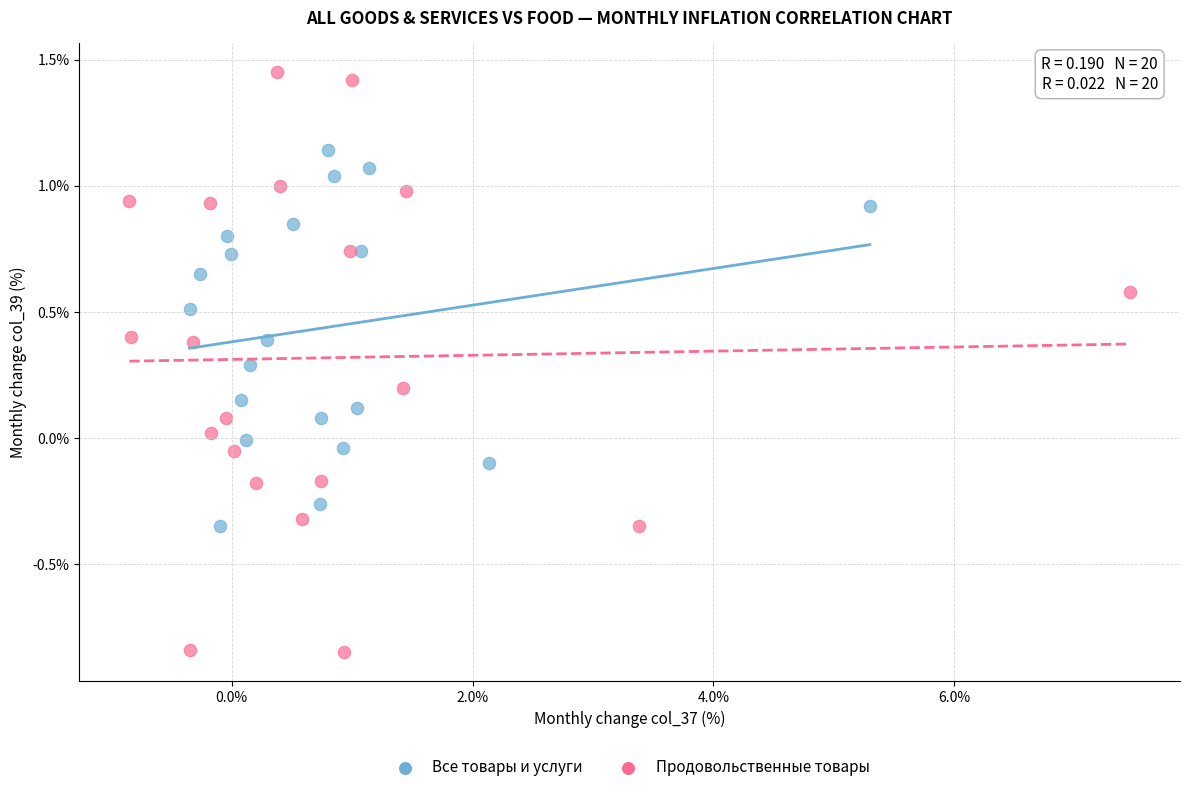

Which series contains the lowest Y value?

Продовольственные товары